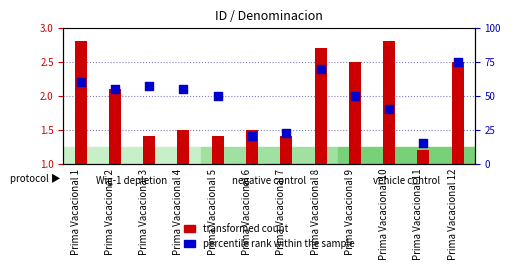

What is the total value across all series at Prima Vacacional 8?

71.7